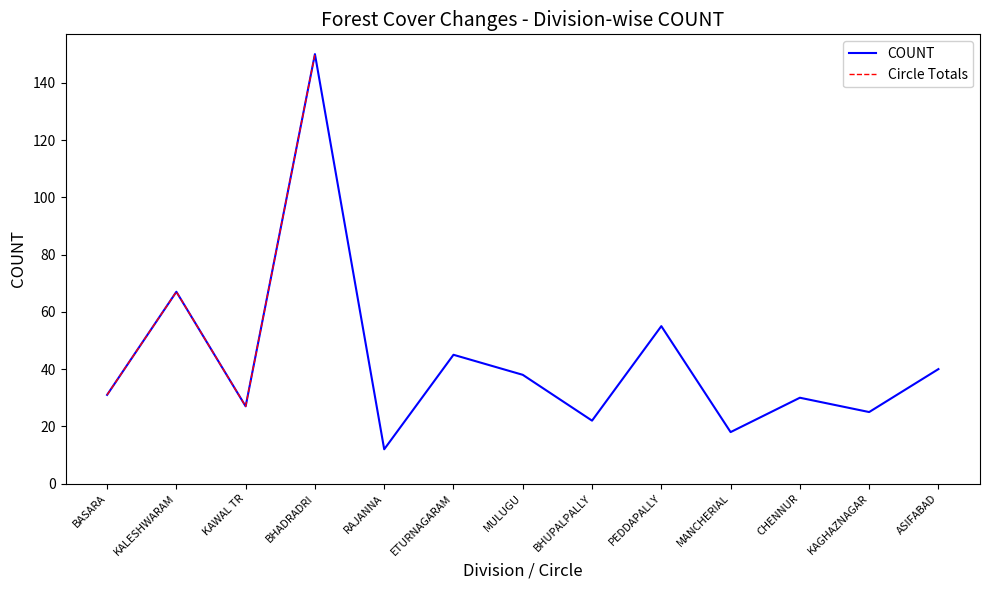

Approximately how many times larger is the value at KALESHWARAM compared to KAGHAZNAGAR?

2.7